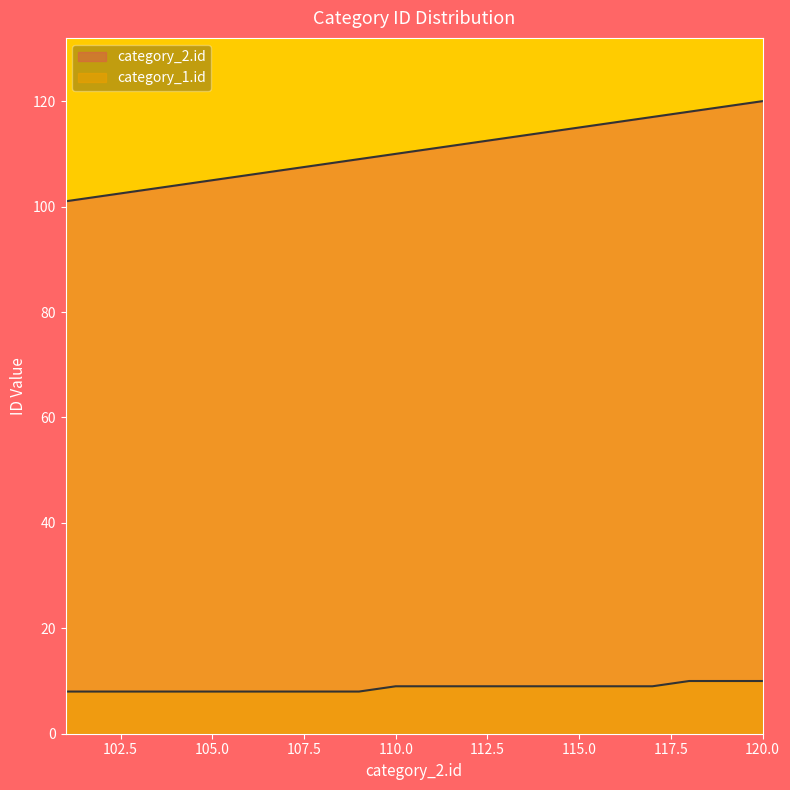

List the labels in order of category_2.id value, smallest first.

101, 102, 103, 104, 105, 106, 107, 108, 109, 110, 111, 112, 113, 114, 115, 116, 117, 118, 119, 120